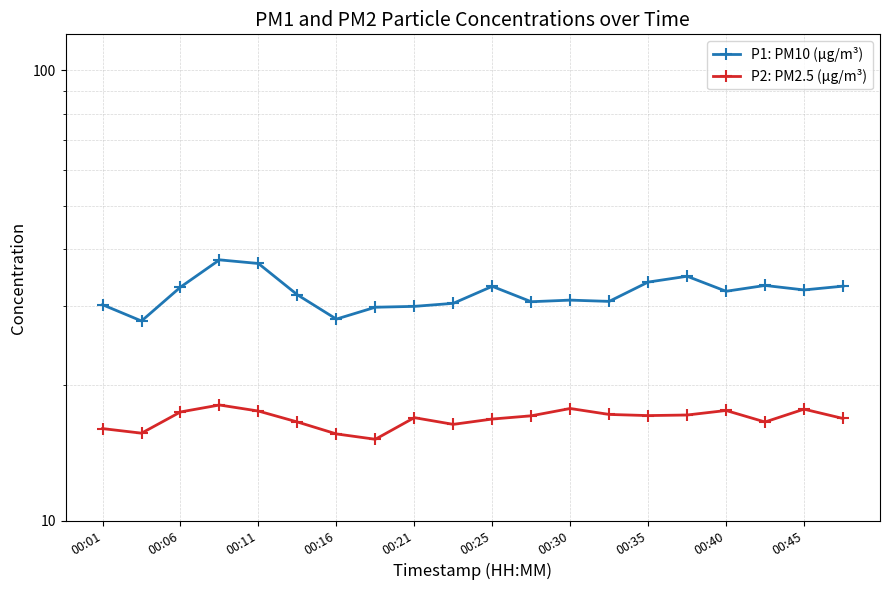

What position from the left is 00:30?

13